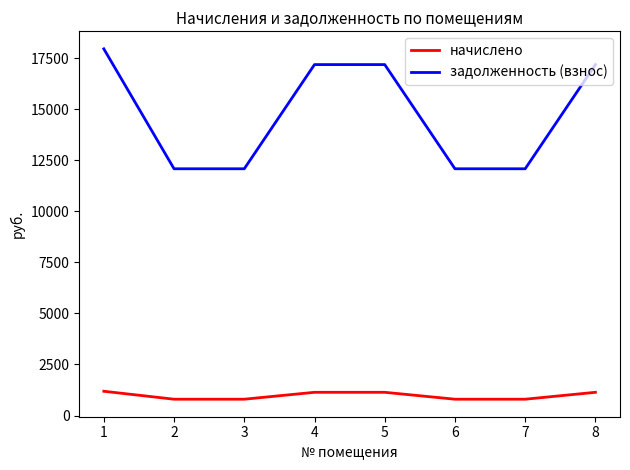

What is the total value across all series at 1?

19139.3